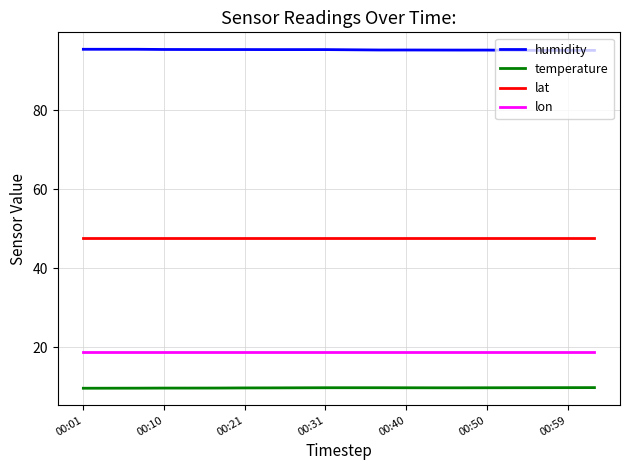

Which series has the largest total across all categories?

humidity